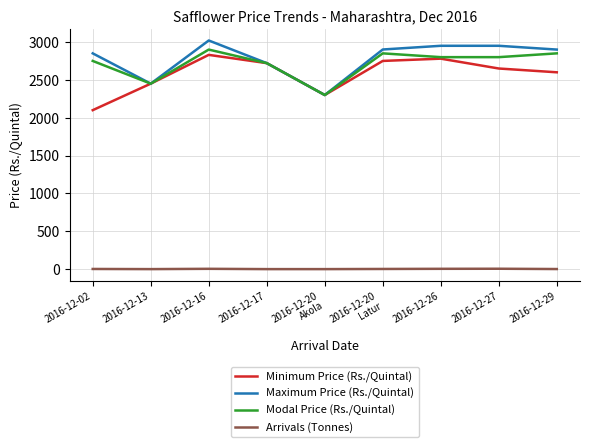

The value of Modal Price (Rs./Quintal) at 2016-12-26 is 2800. True or false?

True